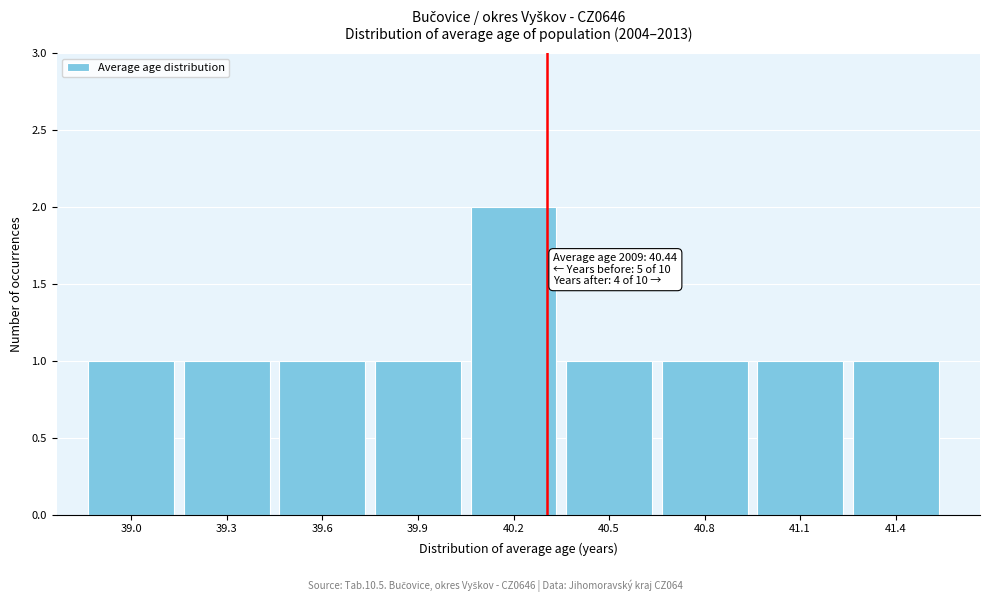

Reading left to right, transcribe all the data shown in this chart.

1	1	1	1	2	1	1	1	1